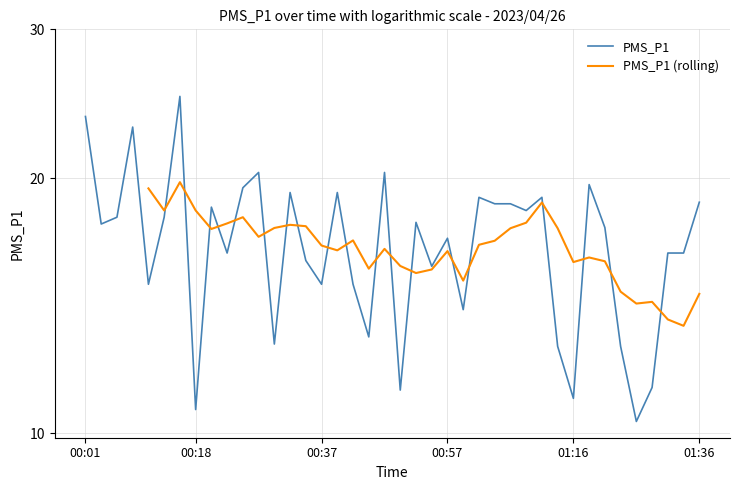

What is the approximate value at 00:42?

15.0